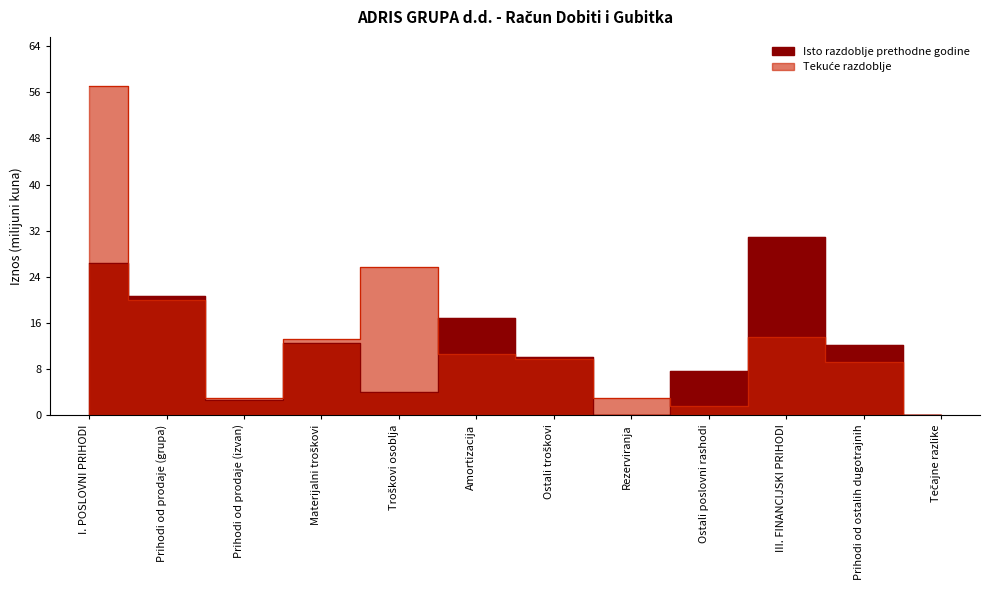

Reading left to right, what are all the values shown in this chart?

Isto razdoblje prethodne godine: 26.4	20.7	2.7	12.6	4.1	16.9	10.1	0.0	7.6	31.0	12.1	0.0
Tekuće razdoblje: 57.0	20.0	3.0	13.3	25.6	10.6	9.7	3.1	1.7	13.6	9.3	0.0